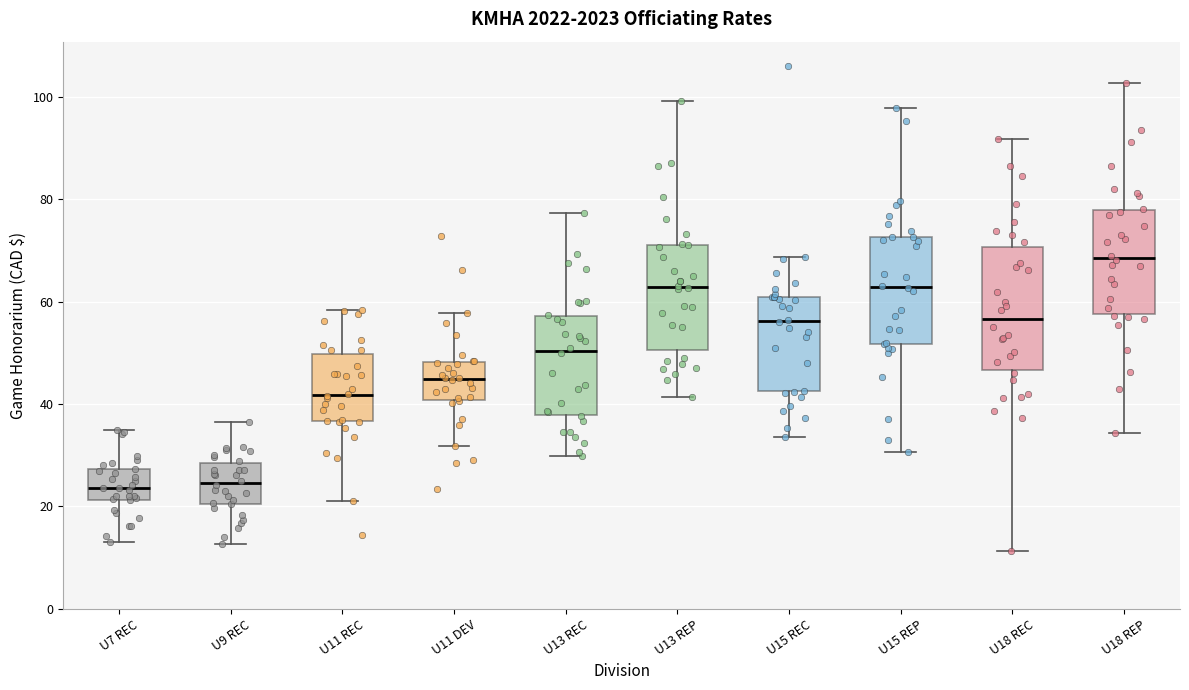

Reading left to right, transcribe this box plot: for each box, give where its median line is, the range the box spans, and where its two whiskers end, as read against the y-axis. The values are not printed on the chart, so give them approximately, as read against the axis.

U7 REC: median 24, box 22 to 28, whiskers 14 to 34
U9 REC: median 24, box 20 to 28, whiskers 12 to 36
U11 REC: median 42, box 36 to 50, whiskers 22 to 58
U11 DEV: median 44, box 40 to 48, whiskers 32 to 58
U13 REC: median 50, box 38 to 58, whiskers 30 to 78
U13 REP: median 62, box 50 to 70, whiskers 42 to 100
U15 REC: median 56, box 42 to 60, whiskers 34 to 68
U15 REP: median 62, box 52 to 72, whiskers 30 to 98
U18 REC: median 56, box 46 to 70, whiskers 12 to 92
U18 REP: median 68, box 58 to 78, whiskers 34 to 102